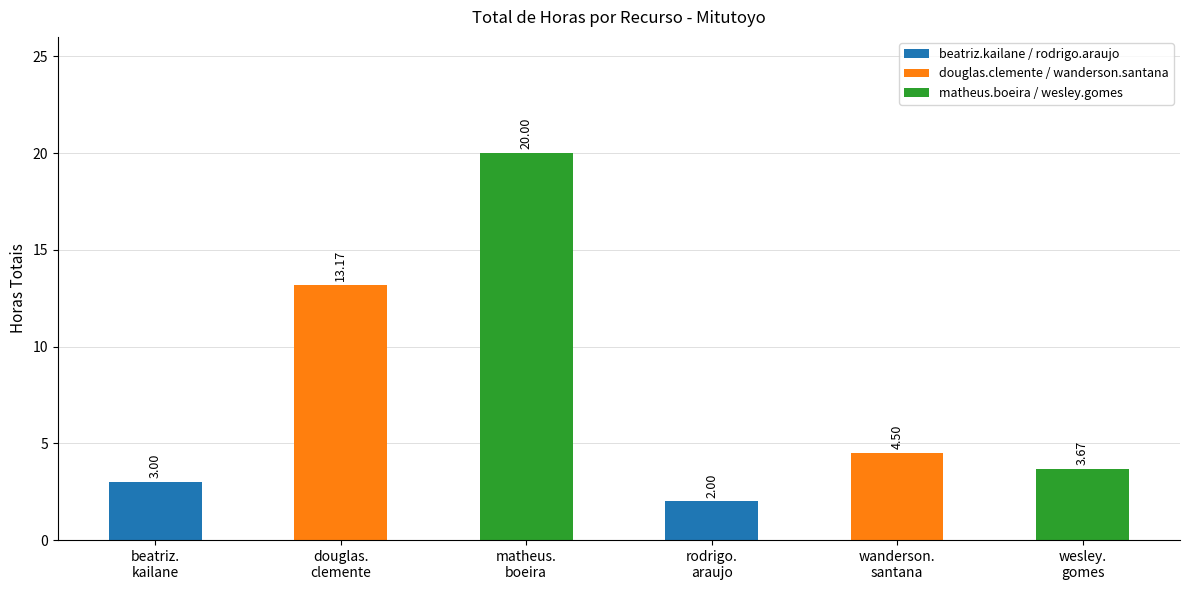

The value at douglas.
clemente is 13.2. True or false?

True